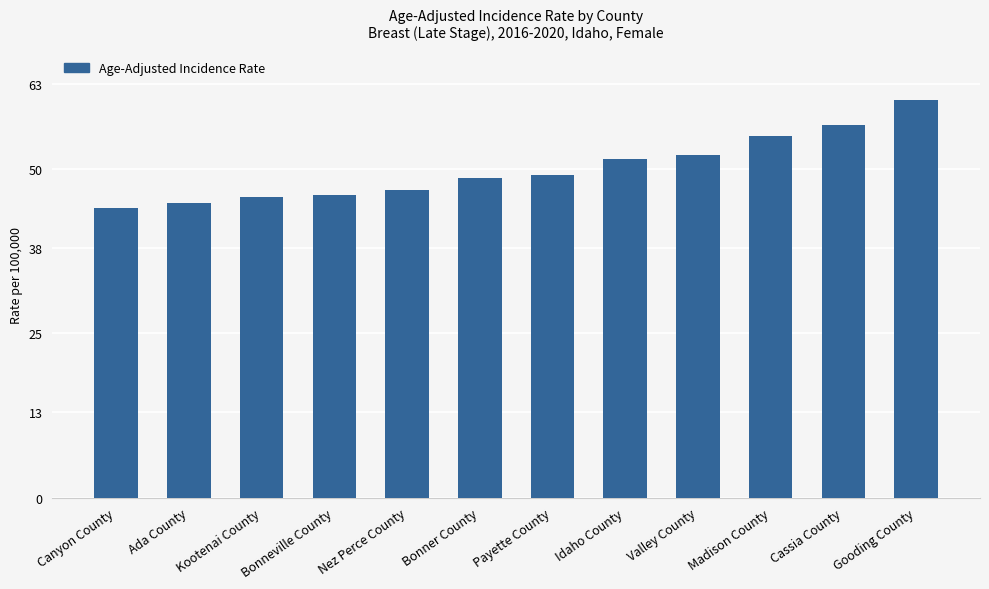

What is the value of the 11th bar from the left?

56.8